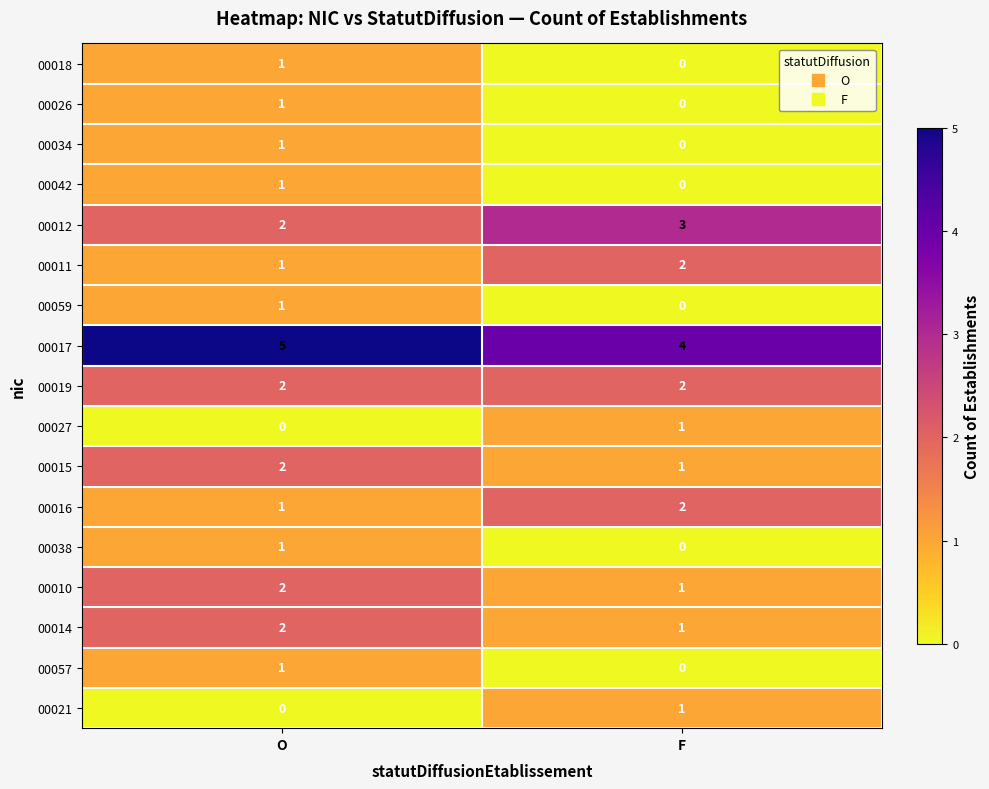

At which label does 00016 reach its peak?

F